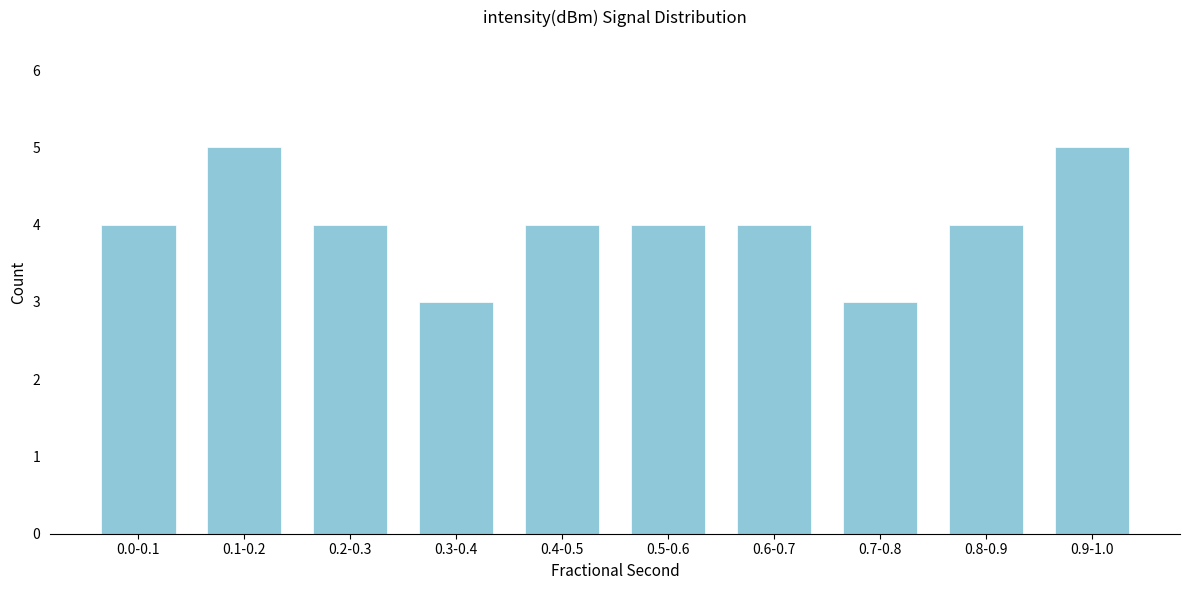

Reading left to right, list all the values displayed in this chart.

4	5	4	3	4	4	4	3	4	5